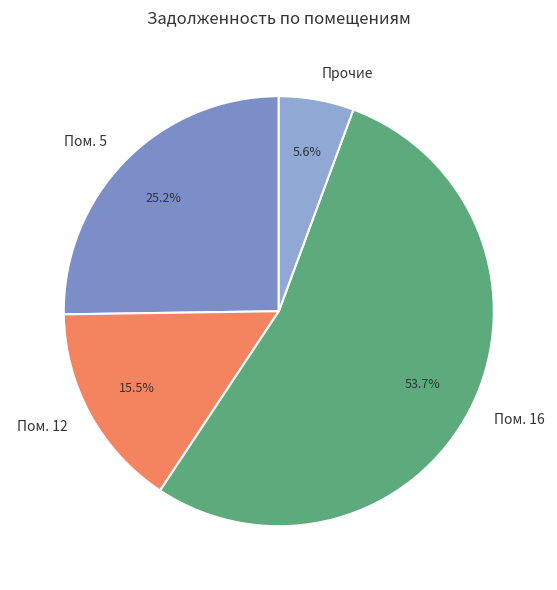

What percentage is NOT represented by Прочие?

94.4%